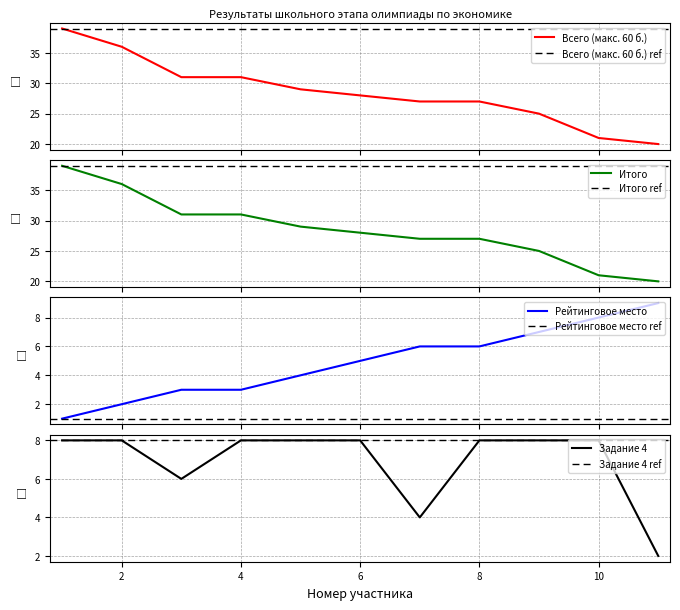

Which series changed the most between 1 and 8?

Всего (макс. 60 б.)